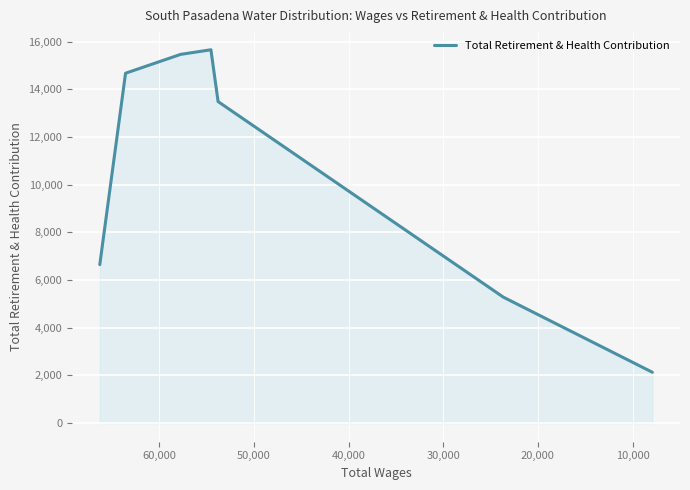

Reading left to right, extract all data points from this chart.

6646	14678	15470	15662	13488	5283	2130